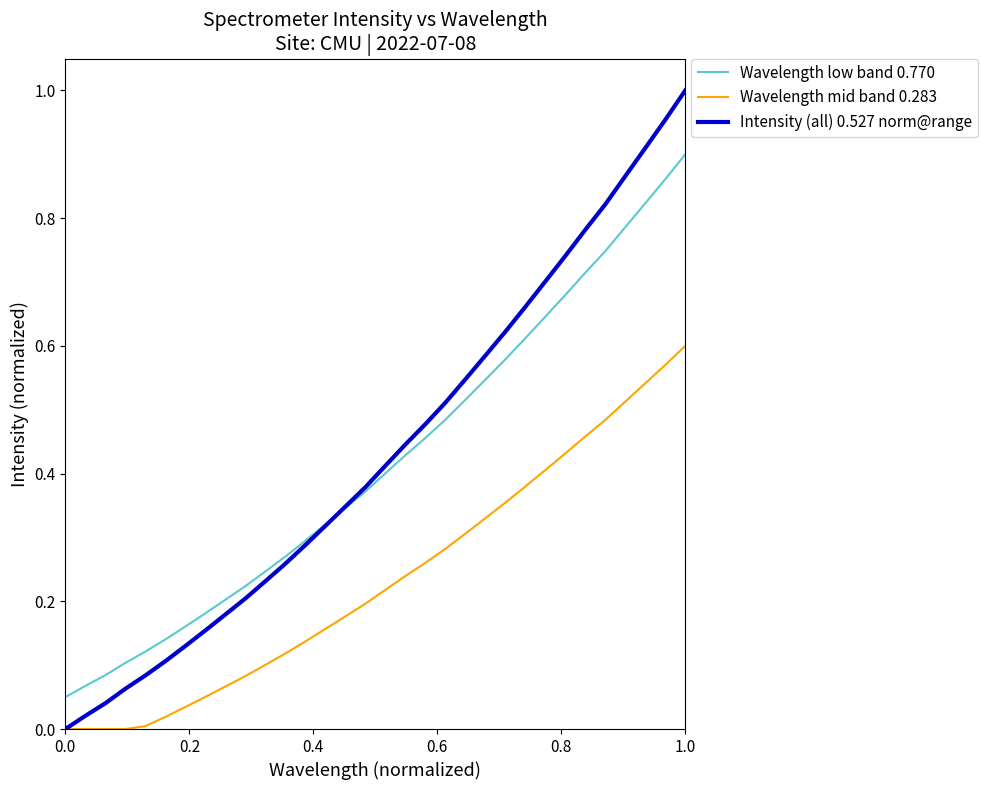

Rank the series by their maximum value, from lowest to highest.

Wavelength mid band 0.283, Wavelength low band 0.770, Intensity (all) 0.527 norm@range